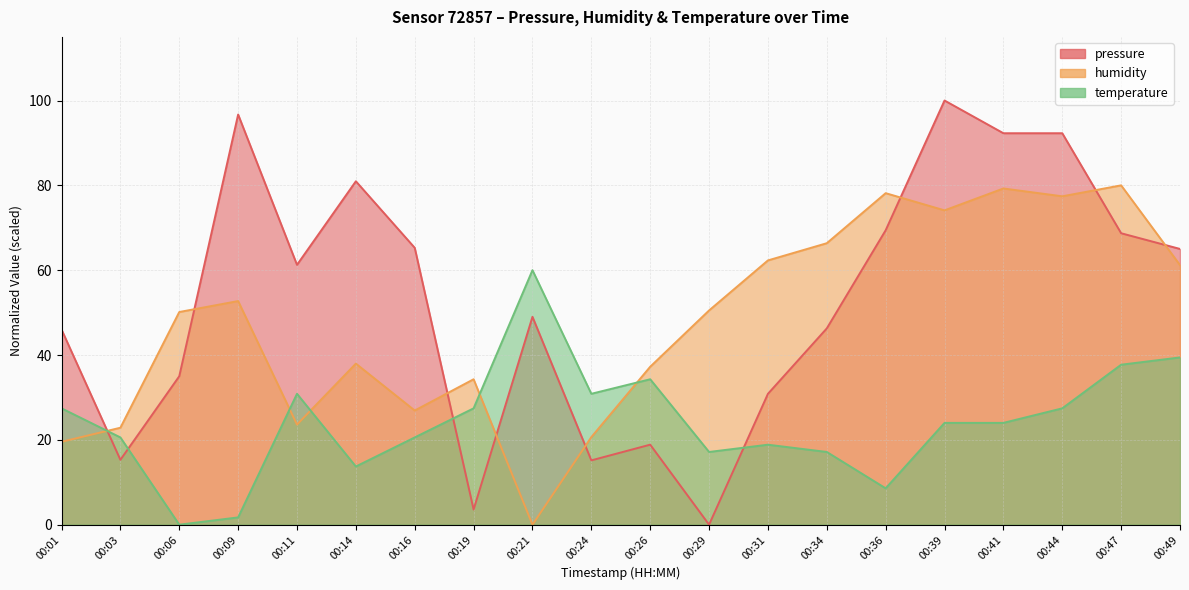

How many lines are shown in the chart?

3